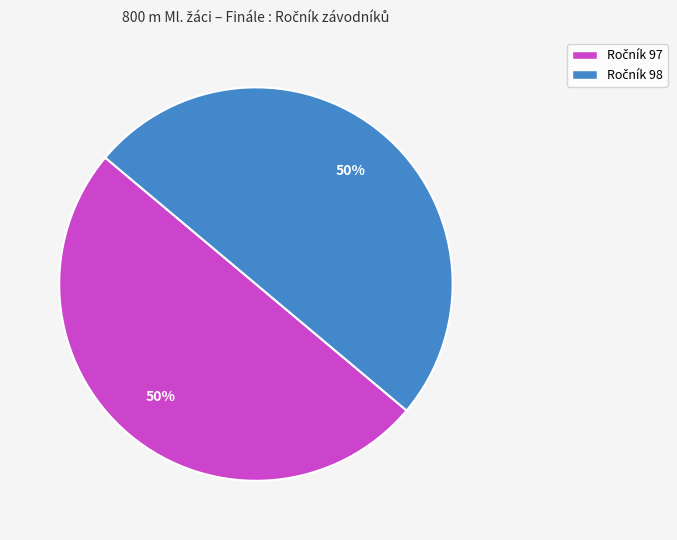

To the nearest percent, what is the average slice percentage?

50%